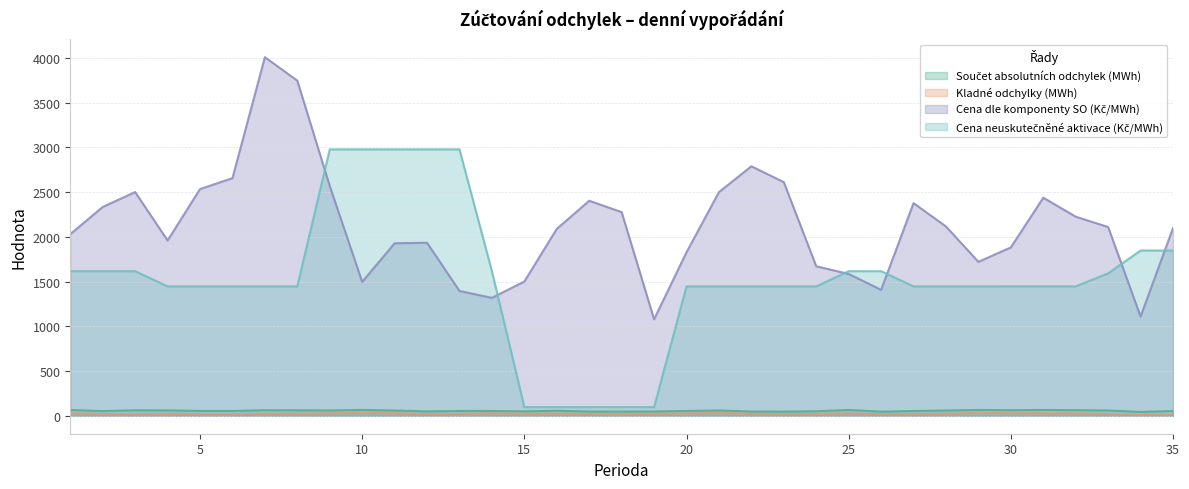

Rank the series by their maximum value, from lowest to highest.

Kladné odchylky (MWh), Součet absolutních odchylek (MWh), Cena neuskutečněné aktivace (Kč/MWh), Cena dle komponenty SO (Kč/MWh)